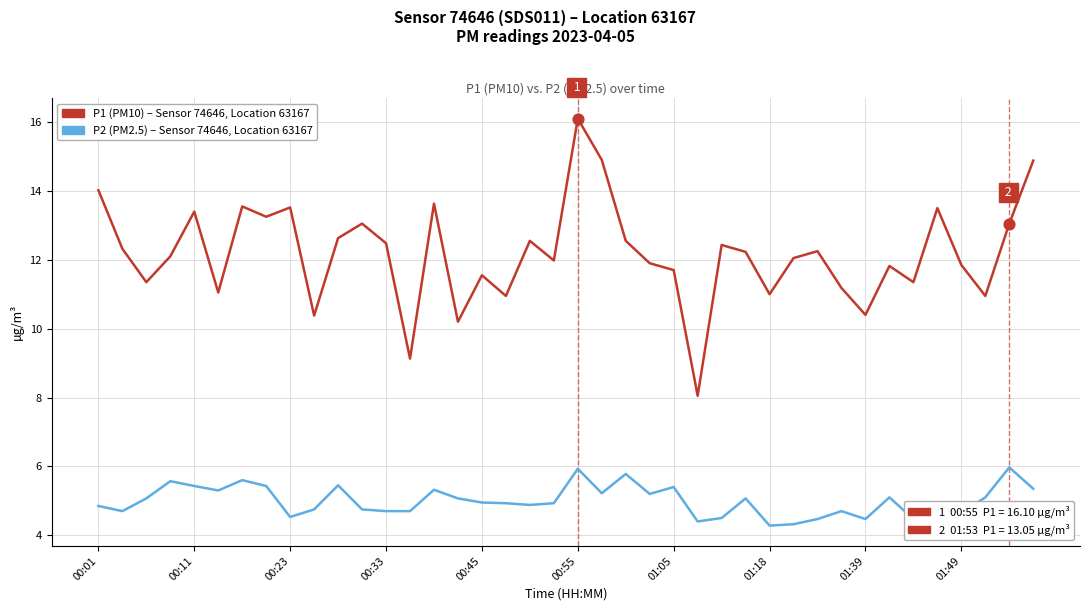

What is the maximum value shown in the chart?

16.1